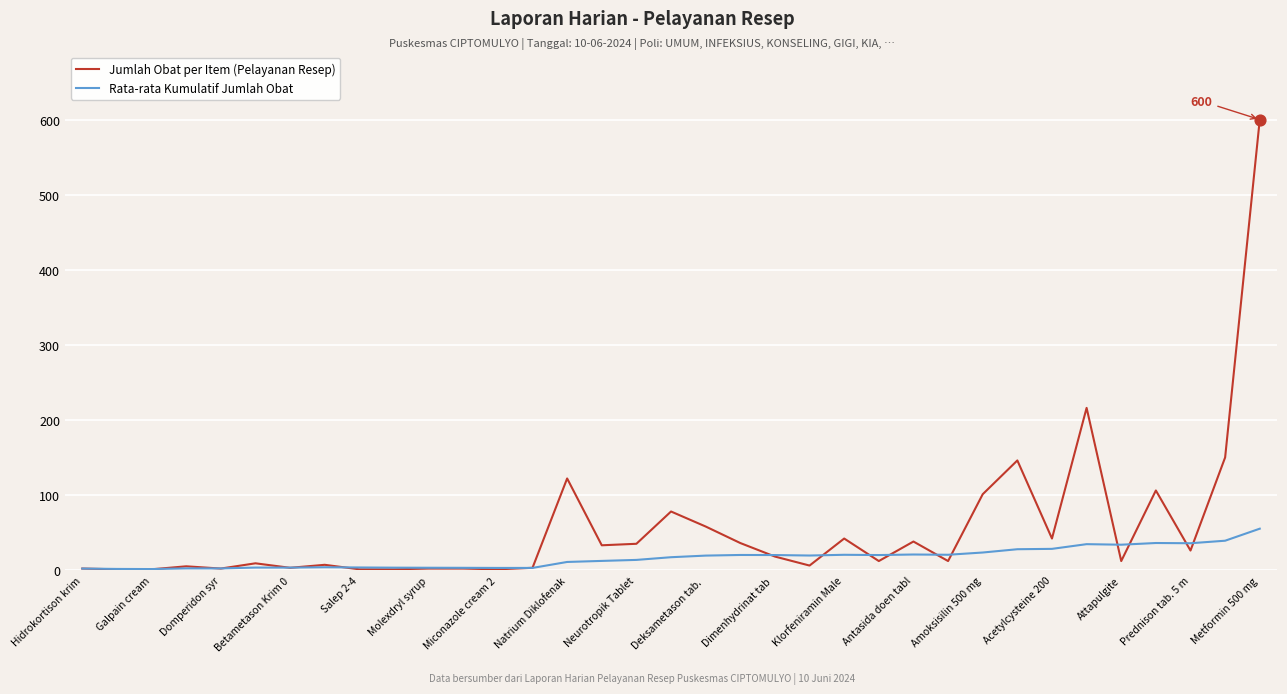

Which series has the largest total across all categories?

Jumlah Obat per Item (Pelayanan Resep)